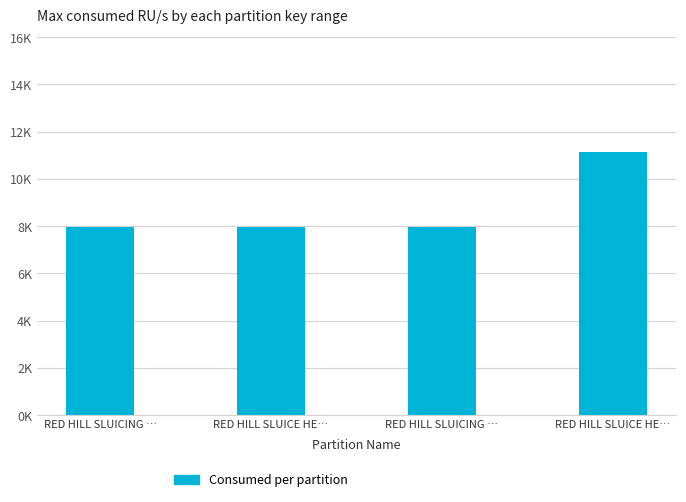

Is it true that the value at RED HILL SLUICE HE… is 7963?

True